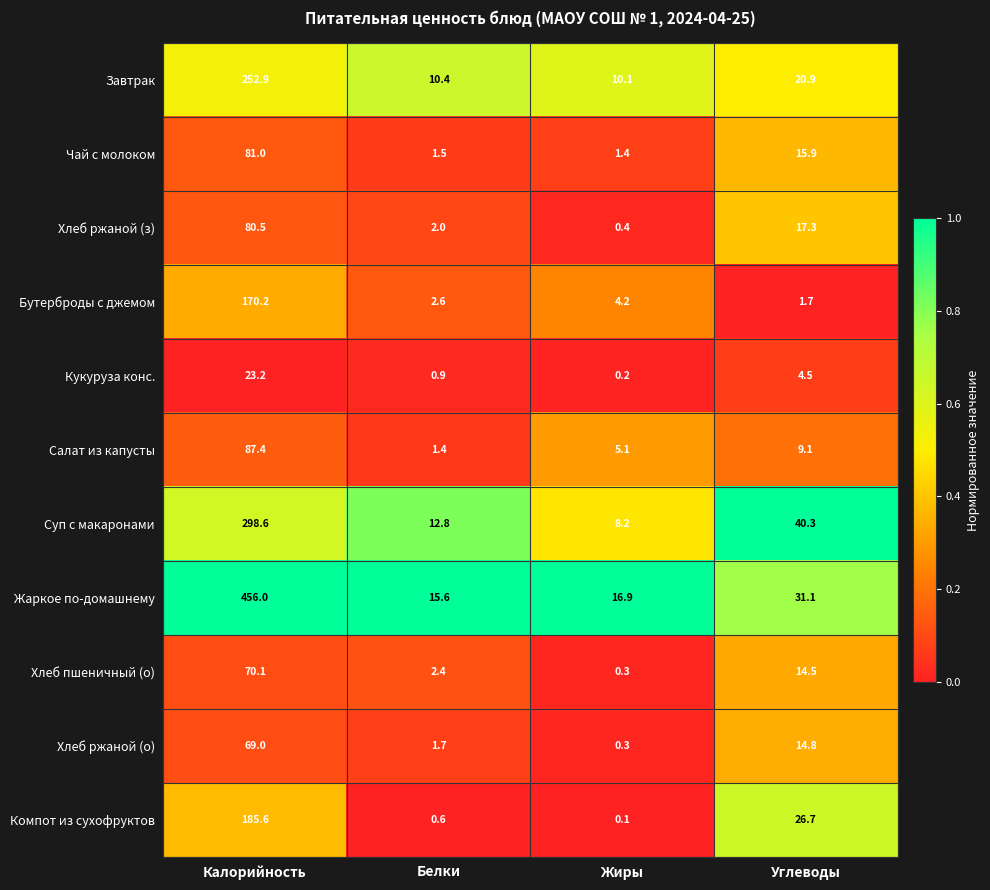

At how many categories does at least one series exceed 0?

4